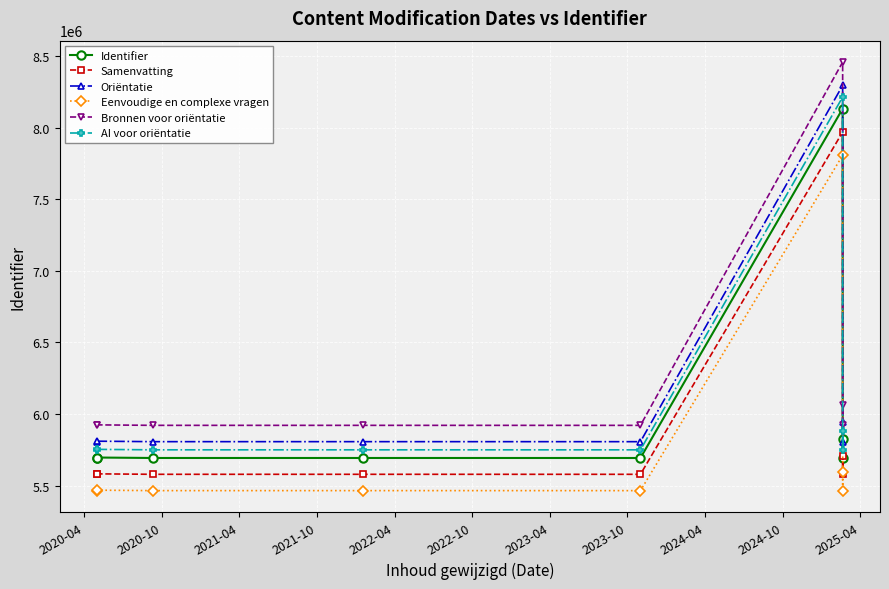

Rank the series at 2020-04 from highest to lowest value.

Bronnen voor oriëntatie, Oriëntatie, AI voor oriëntatie, Identifier, Samenvatting, Eenvoudige en complexe vragen